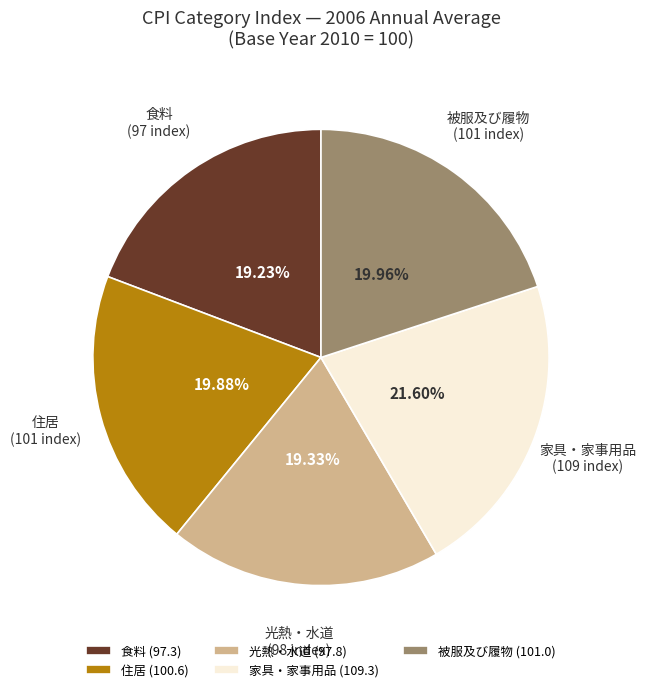

Is there any slice that represents more than half of the pie?

No